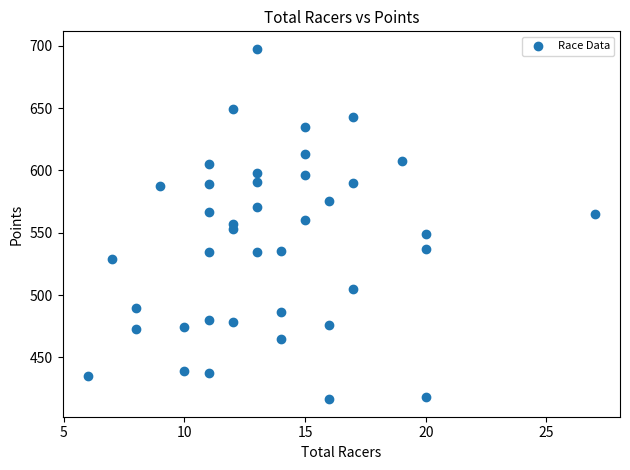

What is the range of Y values (max minus min)?

281.1